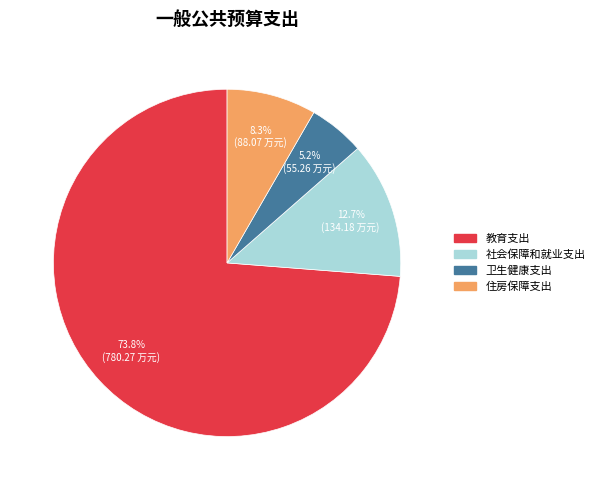

Count the number of slices in the pie.

4